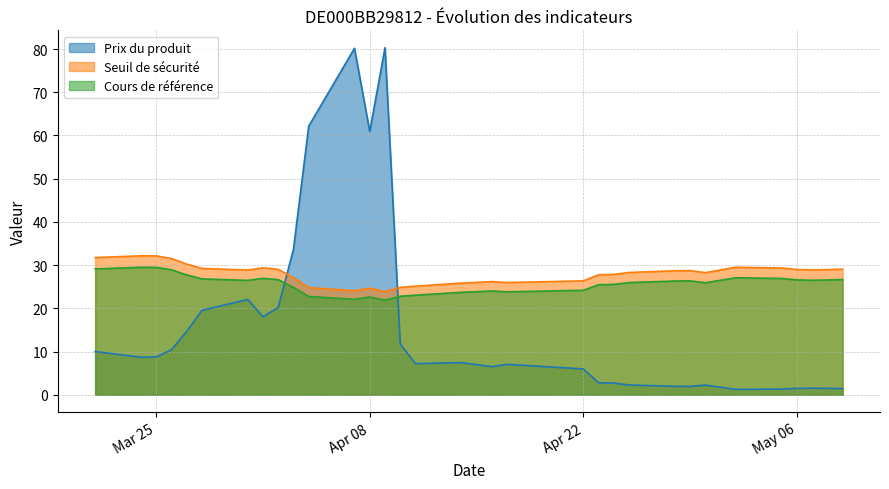

What are all the series names shown in the legend?

Prix du produit, Seuil de sécurité, Cours de référence